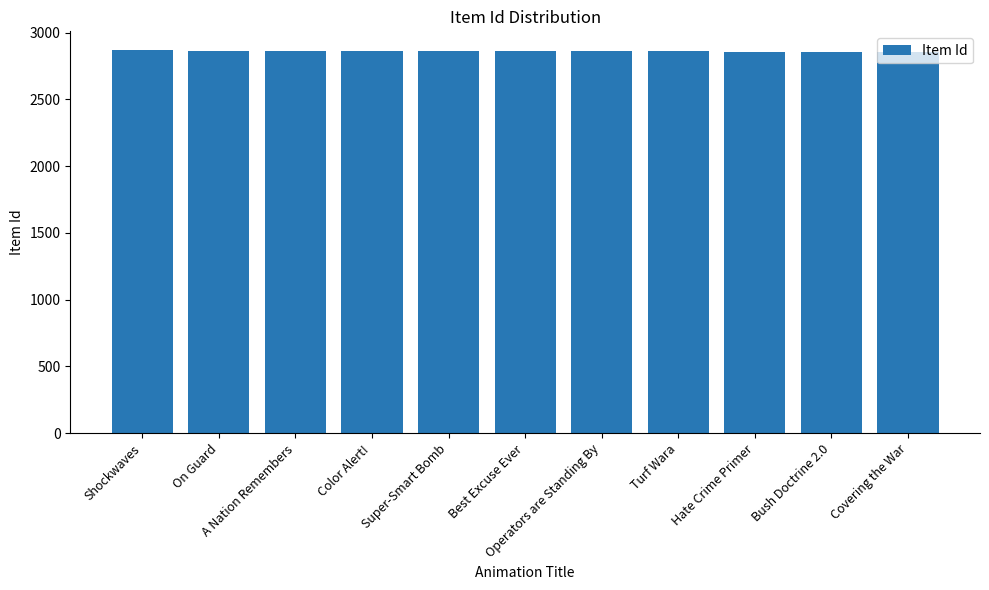

What is the difference between the values at Covering the War and Color Alert!?

7